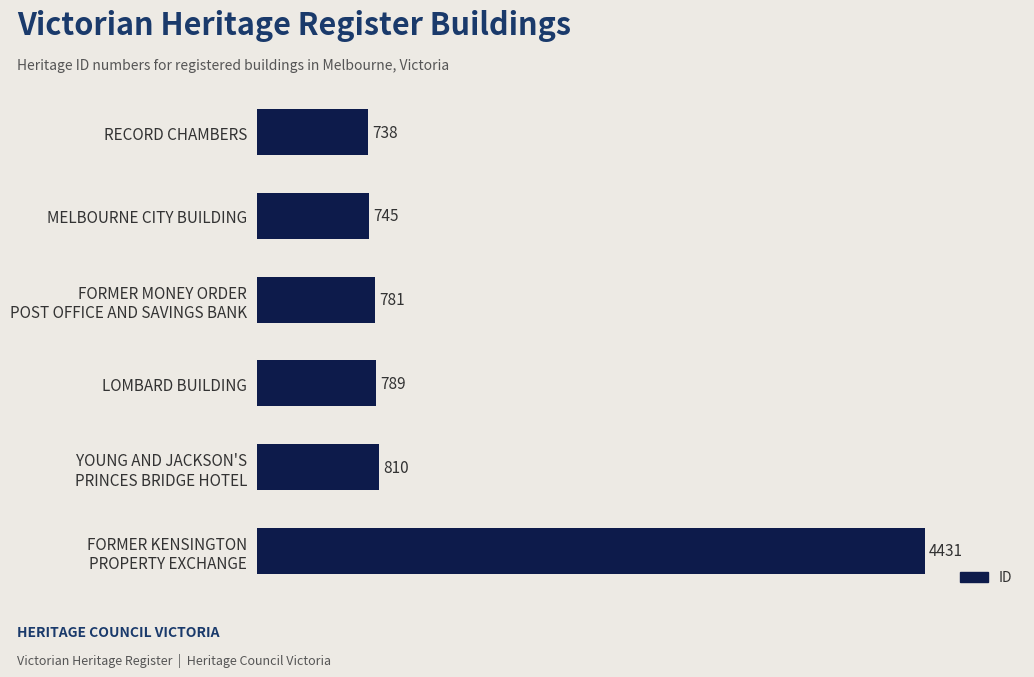

Read the value at RECORD CHAMBERS.

738